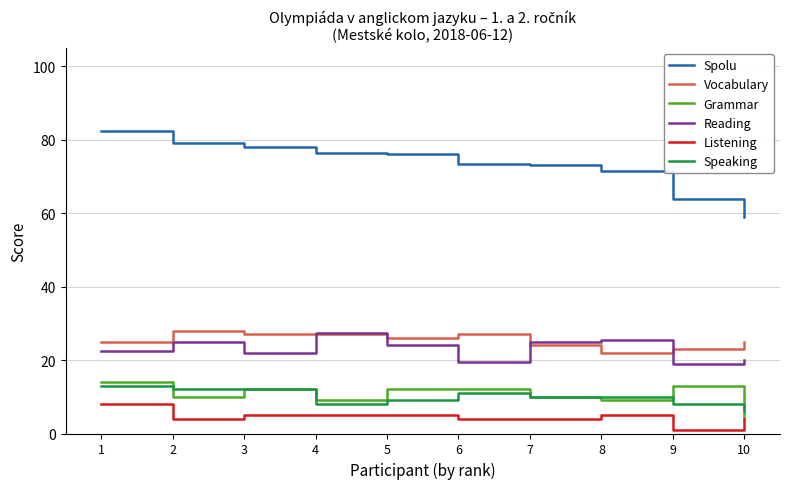

True or false: Vocabulary and Spolu intersect in this chart.

False